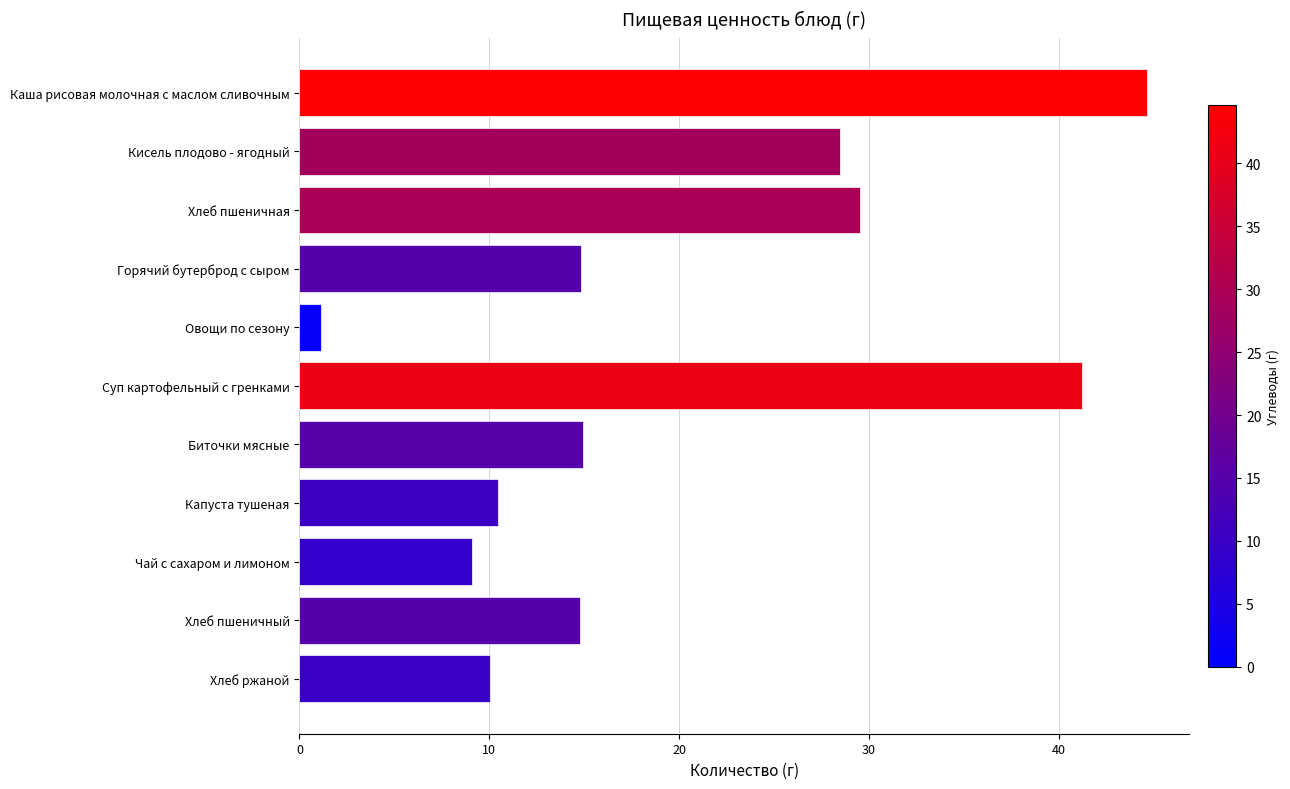

How many series are shown in this chart?

1